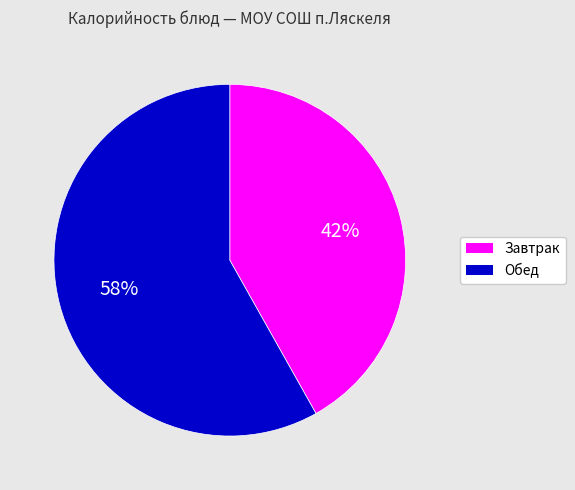

Does any single category account for the majority?

Yes